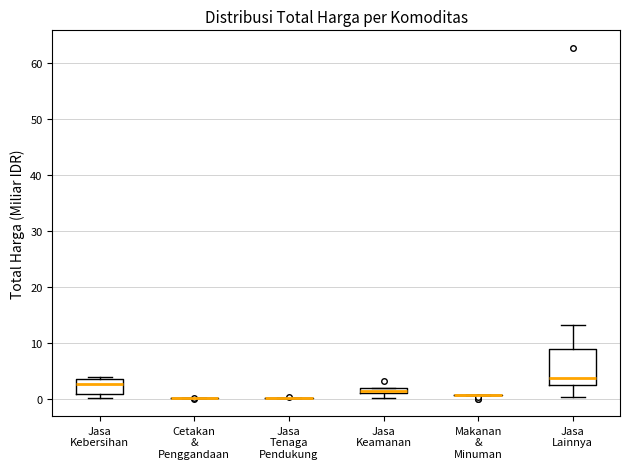

Which box is the tallest, from its lower edge to its upper edge?

Jasa Lainnya